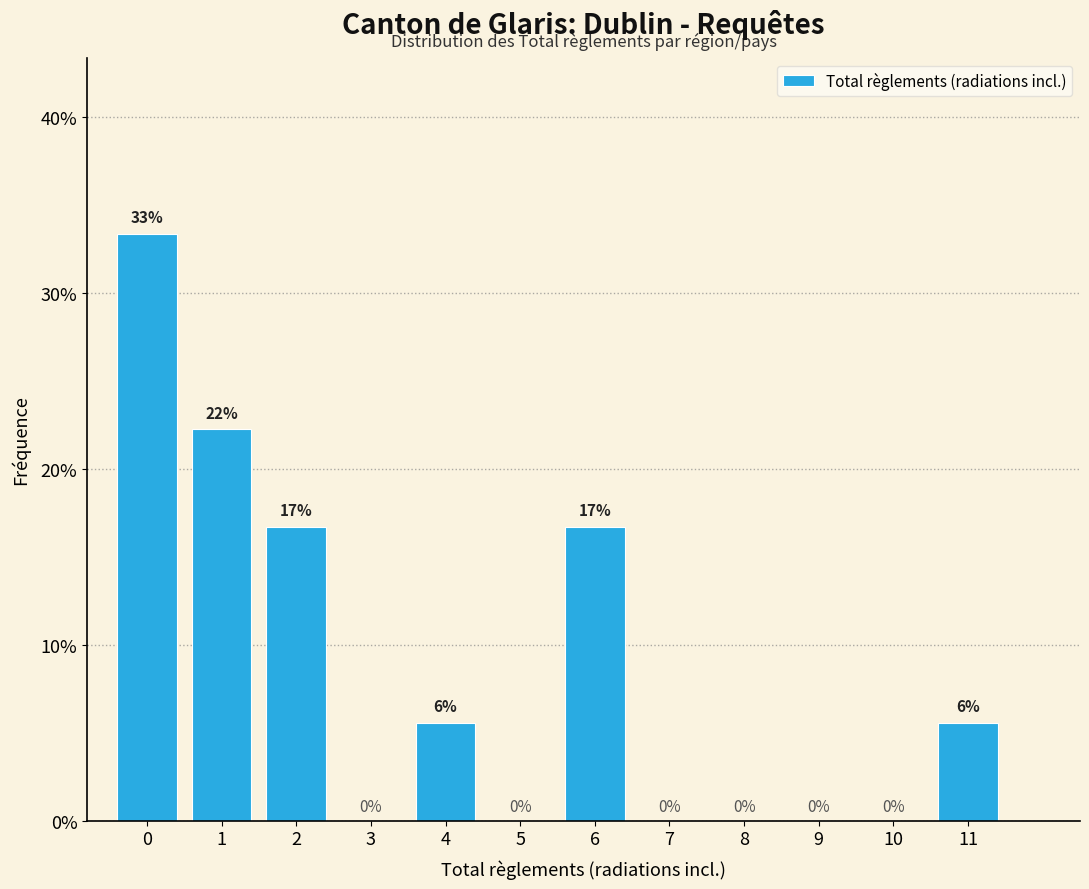

Is it true that the value at 6 is 25.6?

False